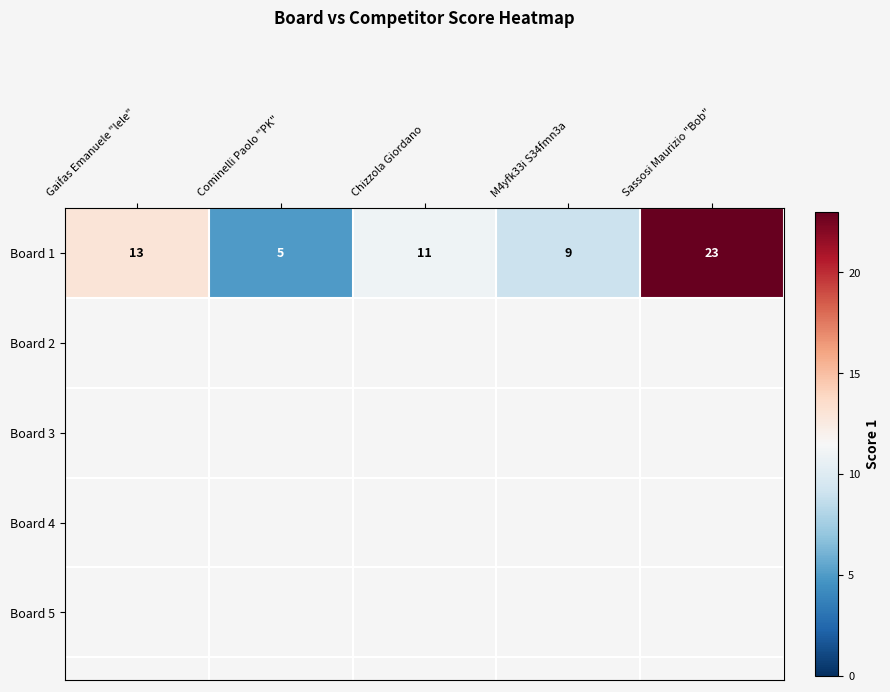

Between Sassosi Maurizio "Bob" and M4yfk33i S34fmn3a, which is larger?

Sassosi Maurizio "Bob"